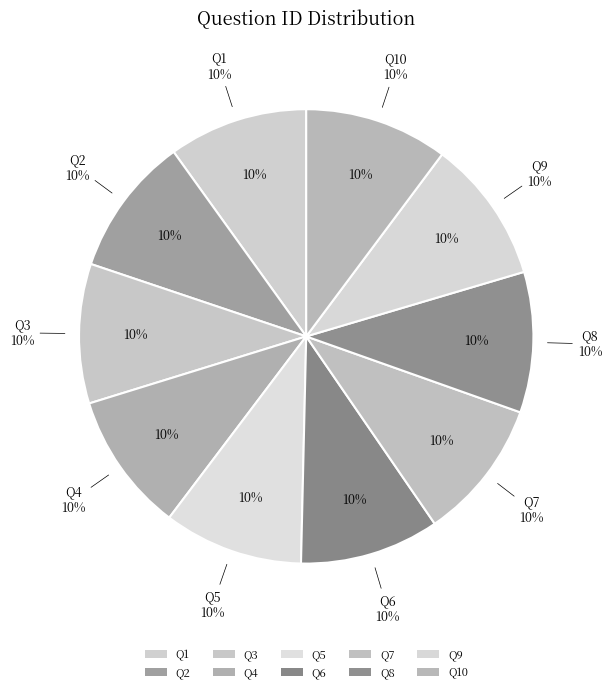

How many segments does this pie chart have?

10